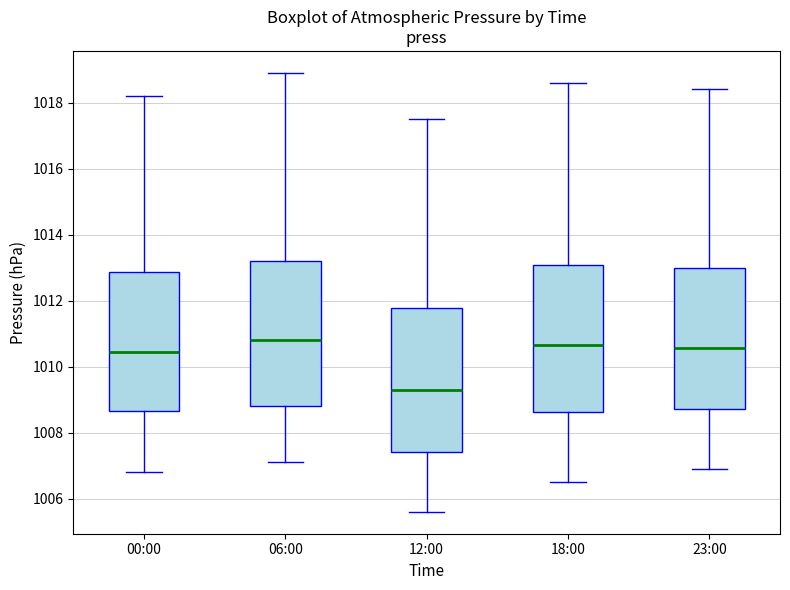

Reading left to right, read every box against the y-axis: the position of its median line, the range the box covers, and the ends of its whiskers. The values are not printed on the chart, so give them approximately, as read against the axis.

00:00: median 1010.4, box 1008.6 to 1012.8, whiskers 1006.8 to 1018.2
06:00: median 1010.8, box 1008.8 to 1013.2, whiskers 1007.2 to 1019.0
12:00: median 1009.4, box 1007.4 to 1011.8, whiskers 1005.6 to 1017.6
18:00: median 1010.6, box 1008.6 to 1013.0, whiskers 1006.6 to 1018.6
23:00: median 1010.6, box 1008.8 to 1013.0, whiskers 1007.0 to 1018.4